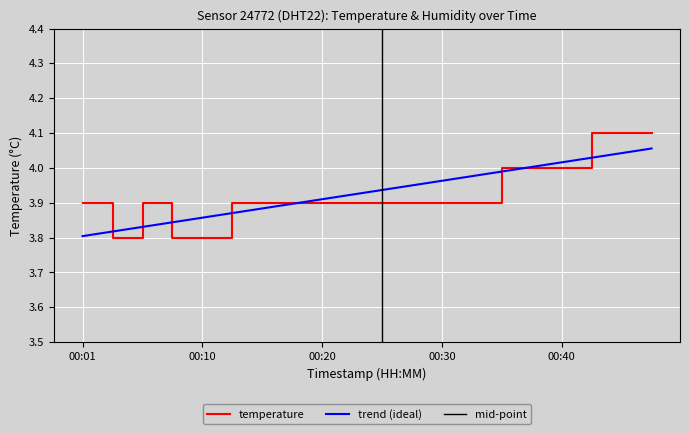

What is the difference between the maximum and second lowest values?

0.3